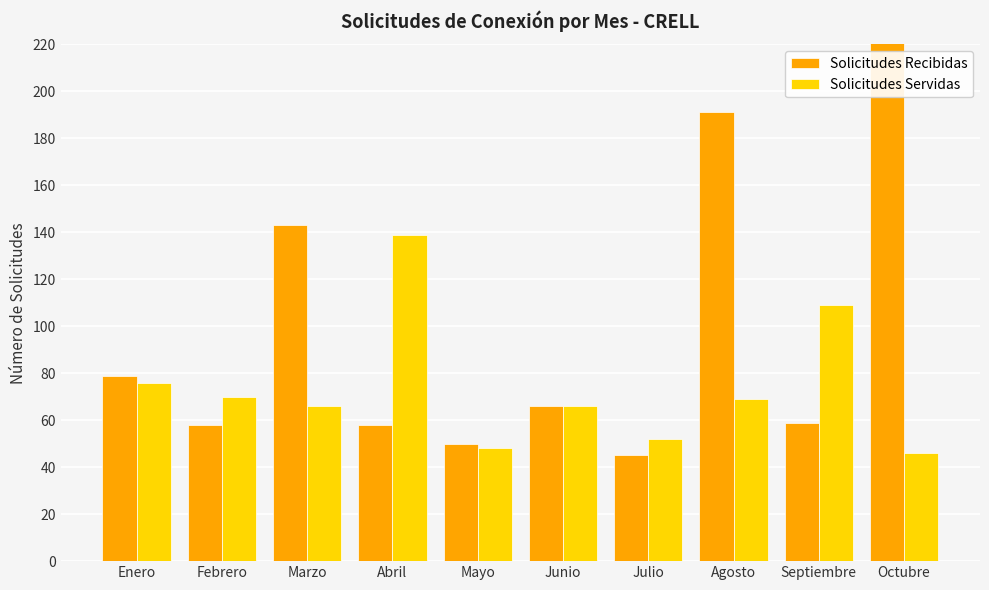

What is the value of the Solicitudes Servidas bar at the 5th from the left?

48